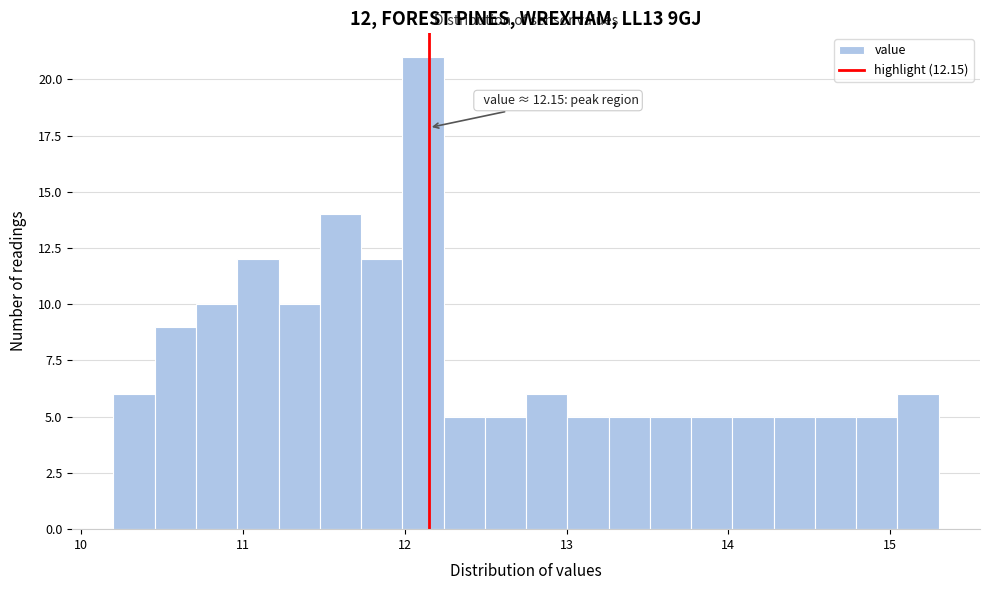

Around what value on the x-axis is the tallest bar? Give the approximate position of its centre, as read against the axis.

12.1